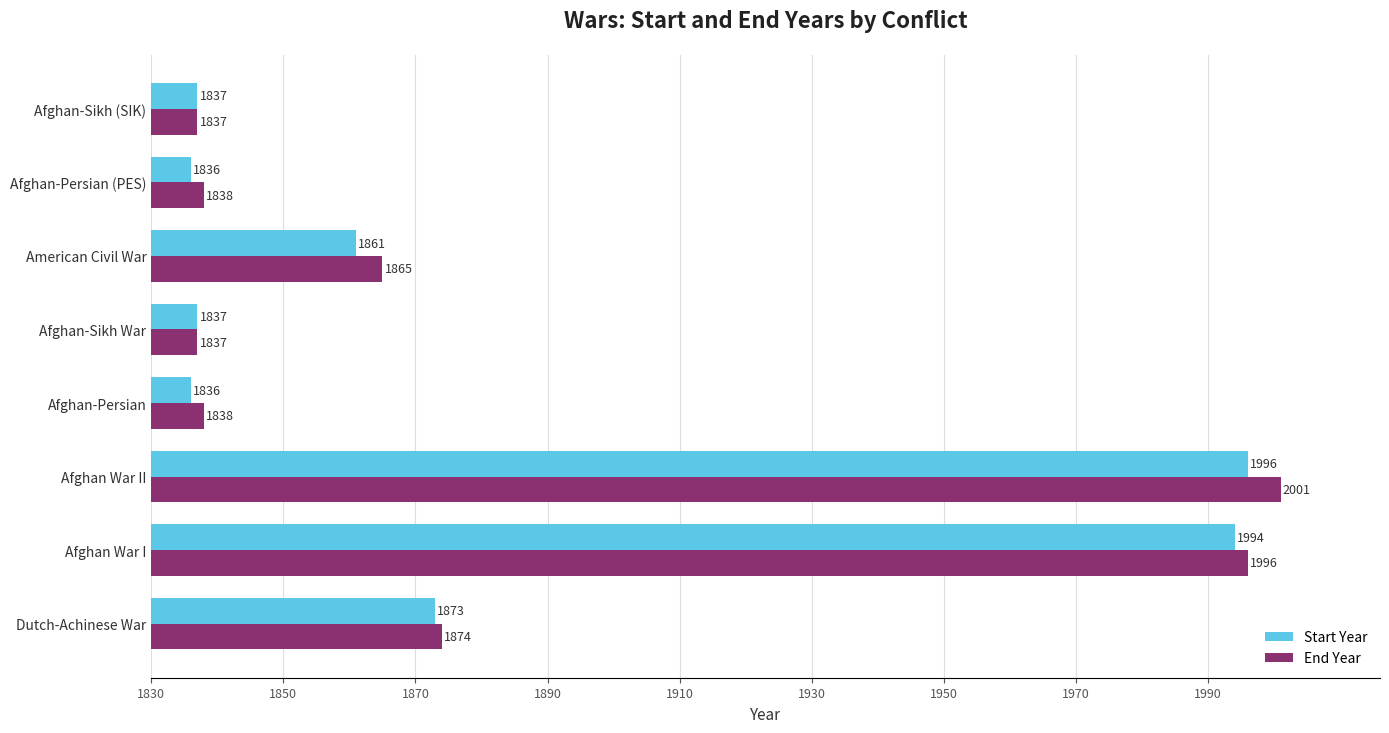

Which series changed the most between Dutch-Achinese War and Afghan-Persian (PES)?

Start Year